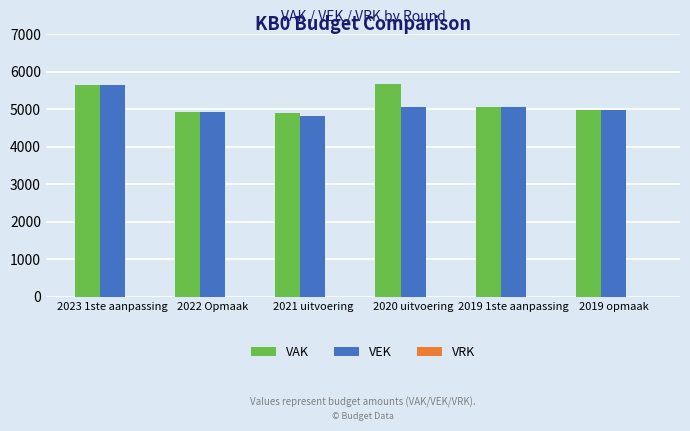

At which category is the sum across all series the highest?

2023 1ste aanpassing